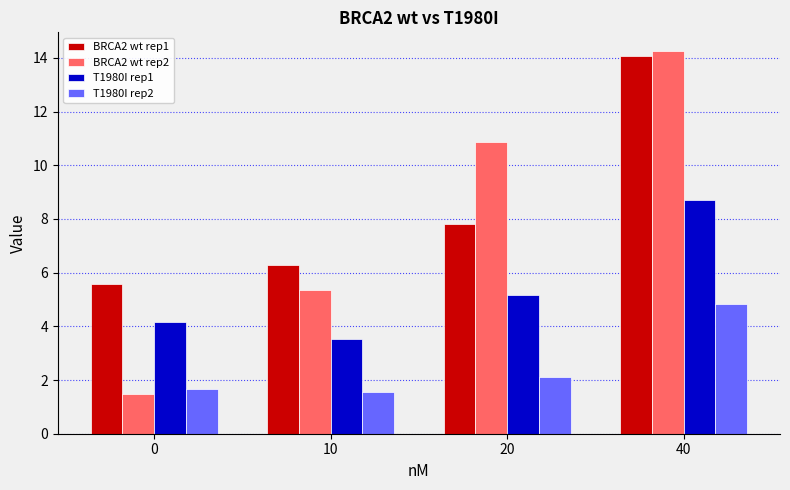

What is the highest value of the T1980I rep1 series?

8.7